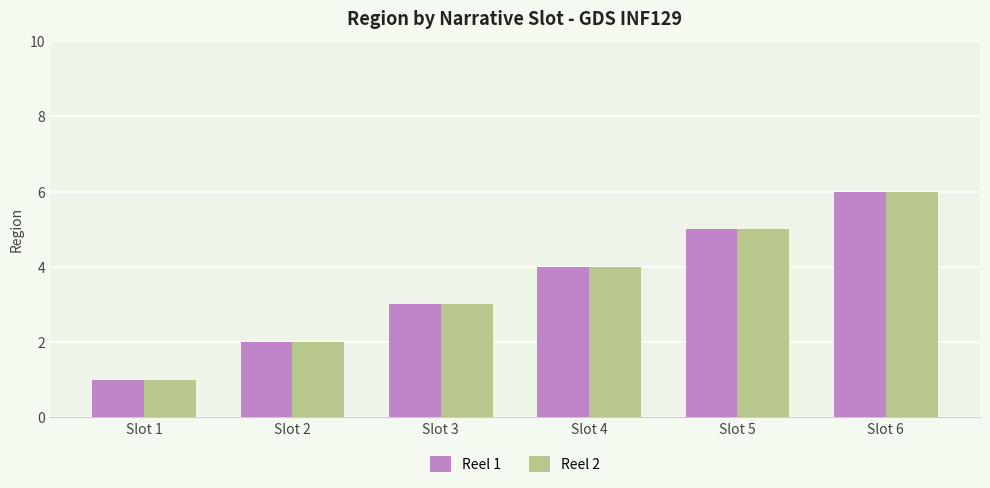

What is the sum of the Reel 1 values at Slot 4 and Slot 6?

10